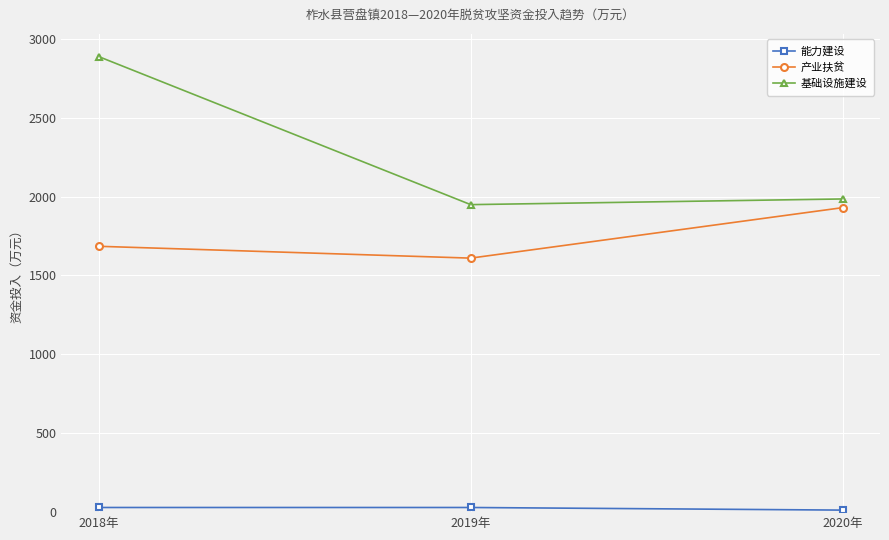

Which series has the largest total across all categories?

基础设施建设